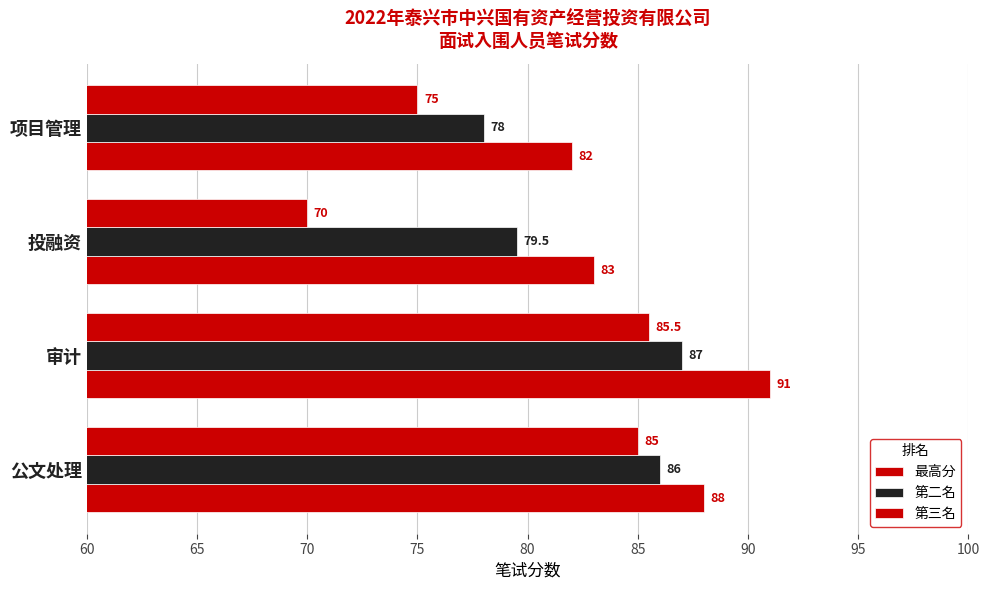

Count the number of data series in this chart.

3